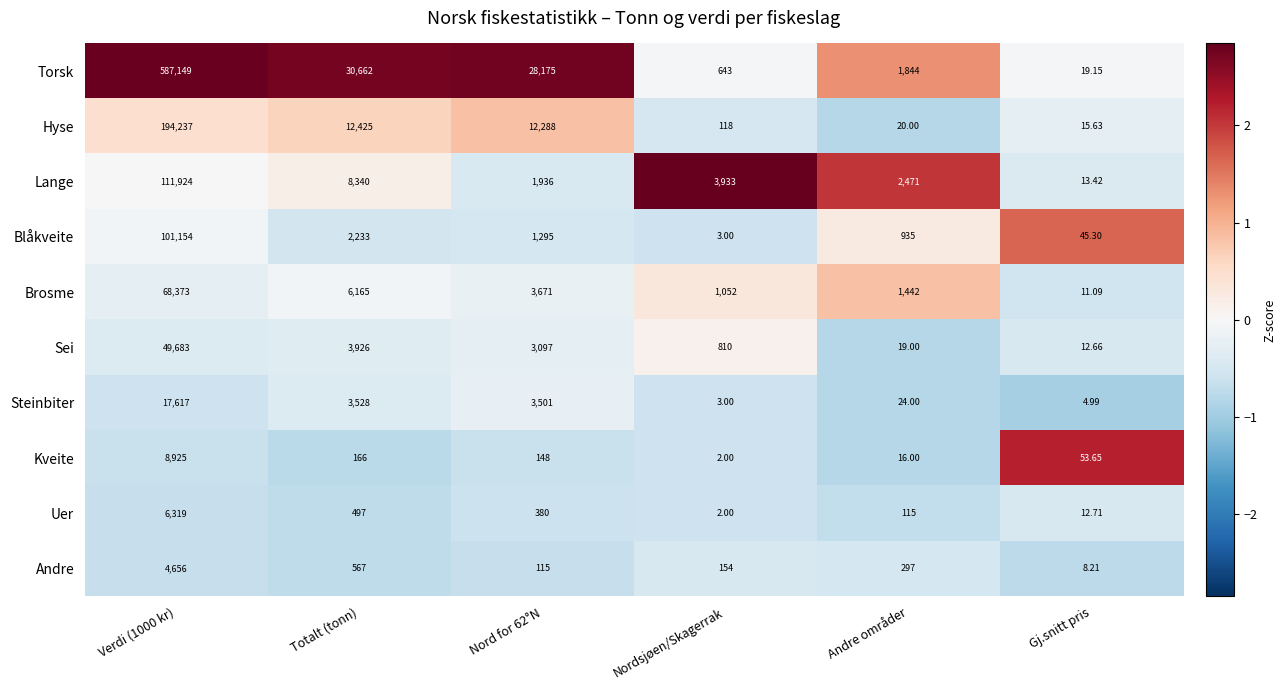

Which series changed the most between Nord for 62°N and Nordsjøen/Skagerrak?

Torsk